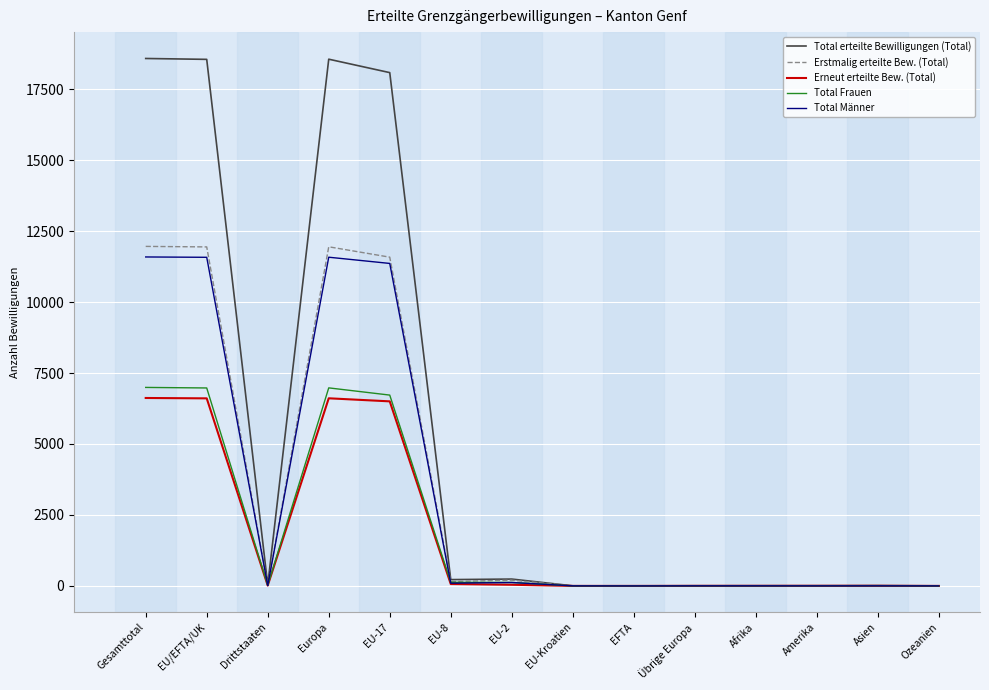

What is the highest value of the Total erteilte Bewilligungen (Total) series?

18580